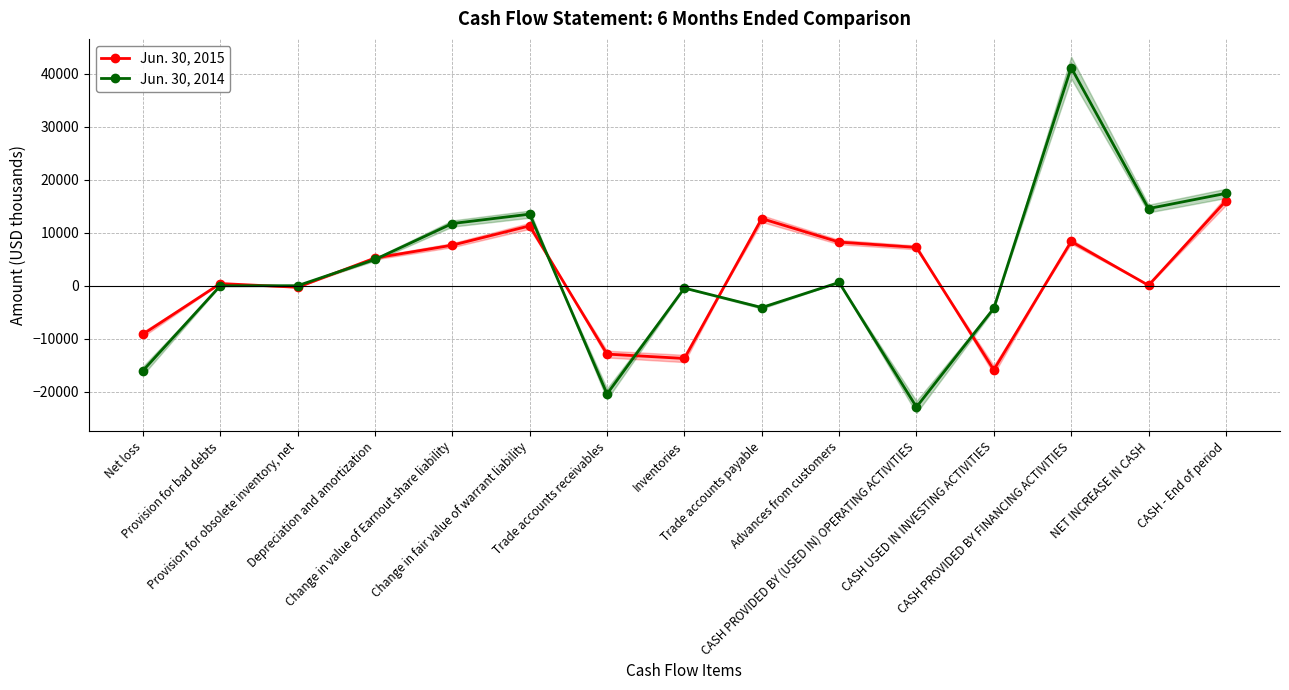

Rank the categories by Jun. 30, 2015 value from highest to lowest.

CASH - End of period, Trade accounts payable, Change in fair value of warrant liability, CASH PROVIDED BY FINANCING ACTIVITIES, Advances from customers, Change in value of Earnout share liability, CASH PROVIDED BY (USED IN) OPERATING ACTIVITIES, Depreciation and amortization, Provision for bad debts, NET INCREASE IN CASH, Provision for obsolete inventory, net, Net loss, Trade accounts receivables, Inventories, CASH USED IN INVESTING ACTIVITIES